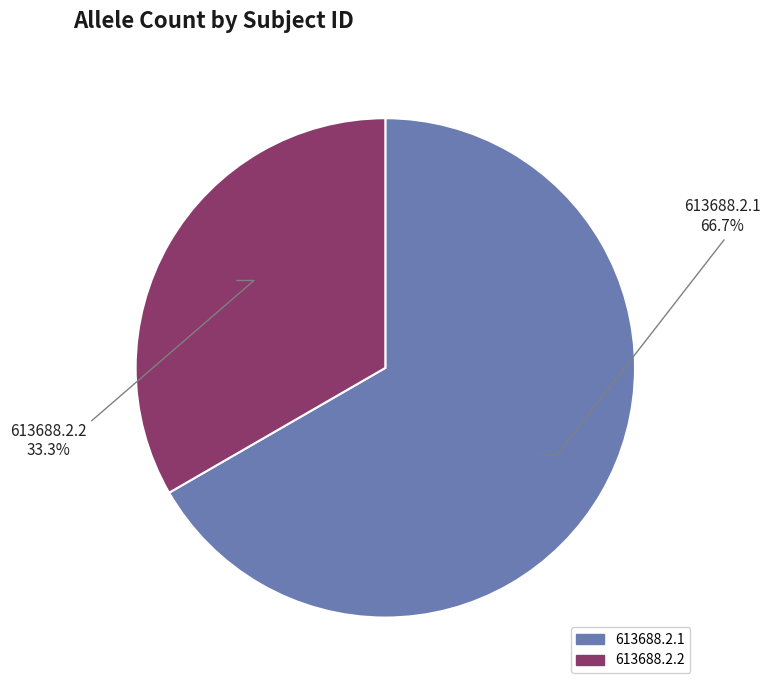

Which has a higher value, 613688.2.1 or 613688.2.2?

613688.2.1